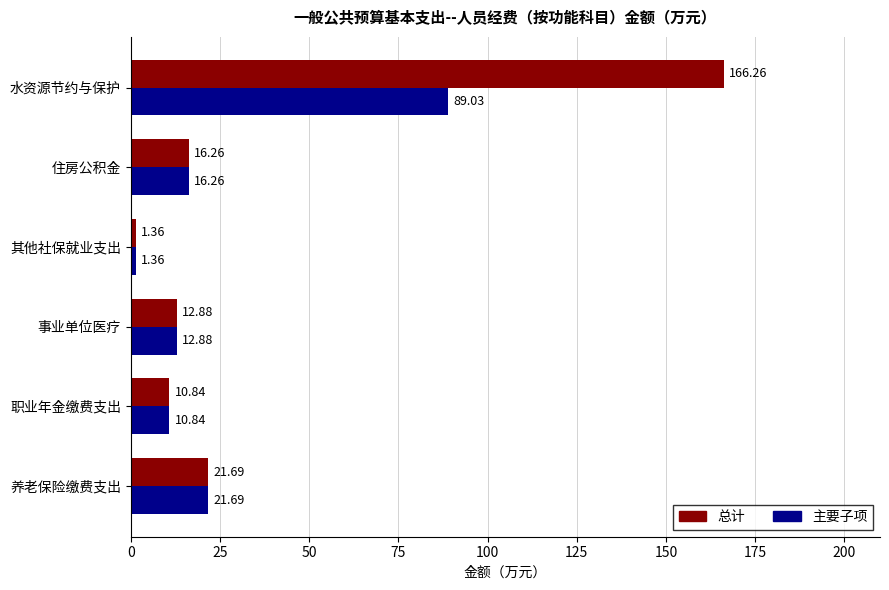

At which label does 总计 reach its minimum?

其他社保就业支出